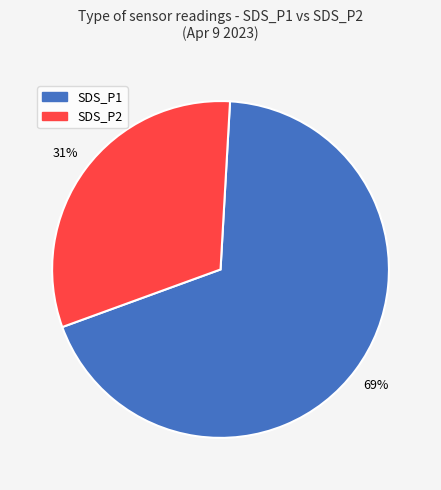

Is there any slice that represents more than half of the pie?

Yes